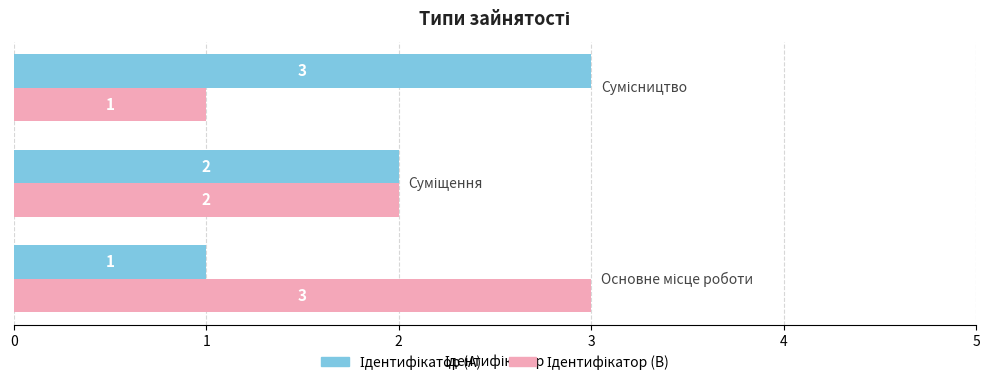

At how many categories does at least one series exceed 1?

3